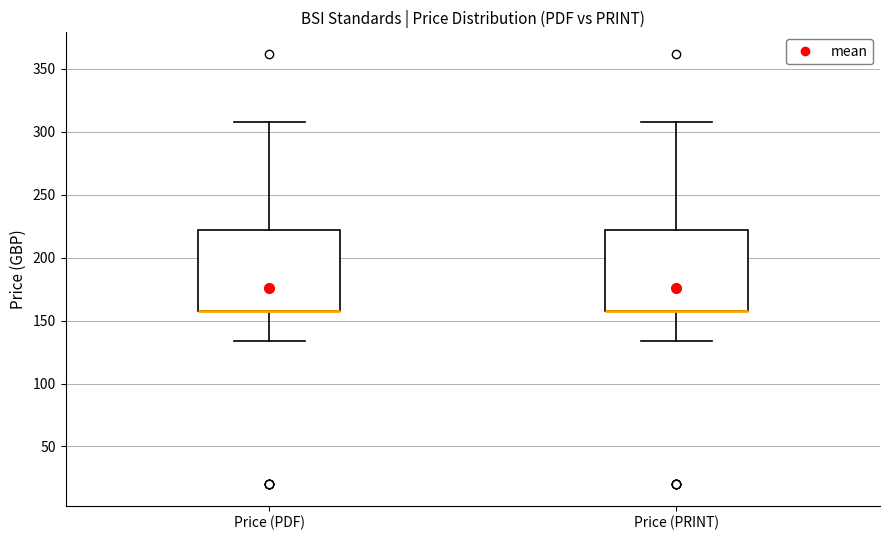

Reading left to right, transcribe this box plot: for each box, give where its median line is, the range the box spans, and where its two whiskers end, as read against the y-axis. The values are not printed on the chart, so give them approximately, as read against the axis.

Price (PDF): median 160 (drawn on the box's lower edge), box 160 to 220, whiskers 135 to 310
Price (PRINT): median 160 (drawn on the box's lower edge), box 160 to 220, whiskers 135 to 310